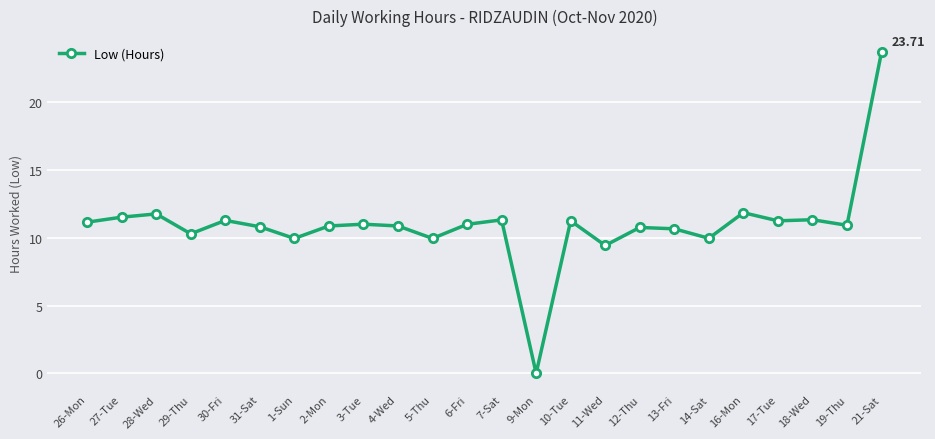

How many lines are shown in the chart?

1